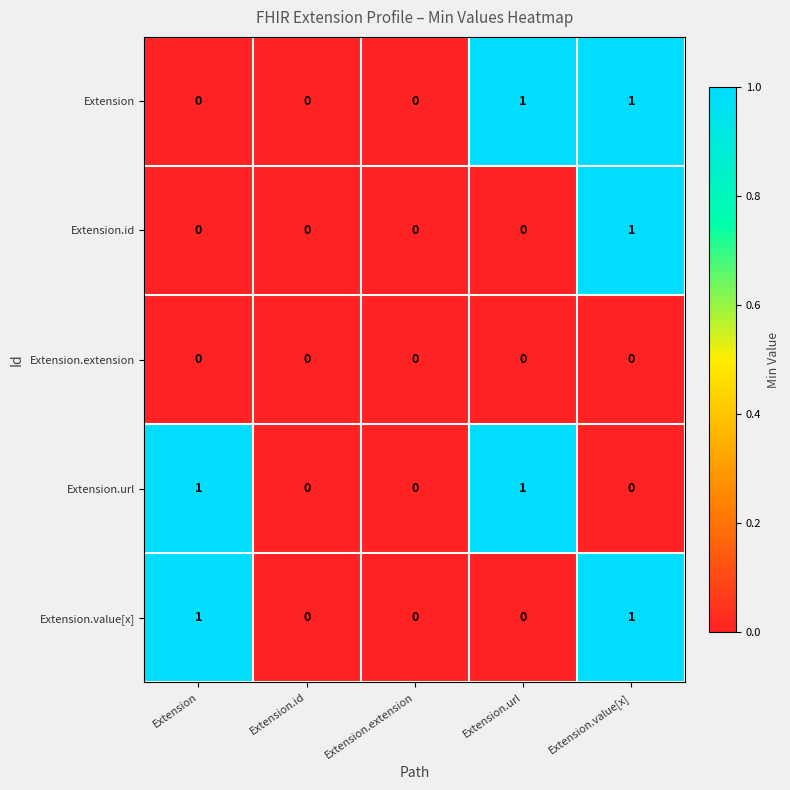

At which category is the sum across all series the highest?

Extension.value[x]